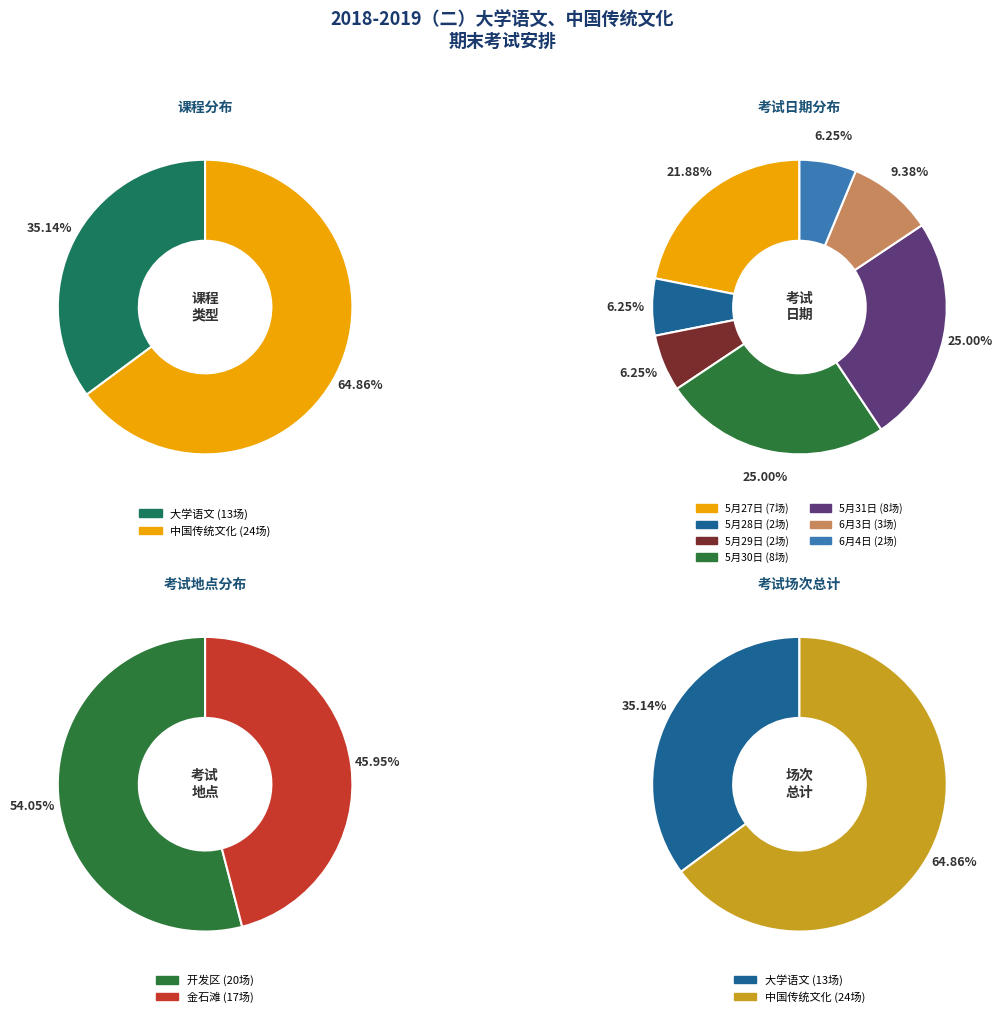

Does 大学语文 represent more than half of the total?

No